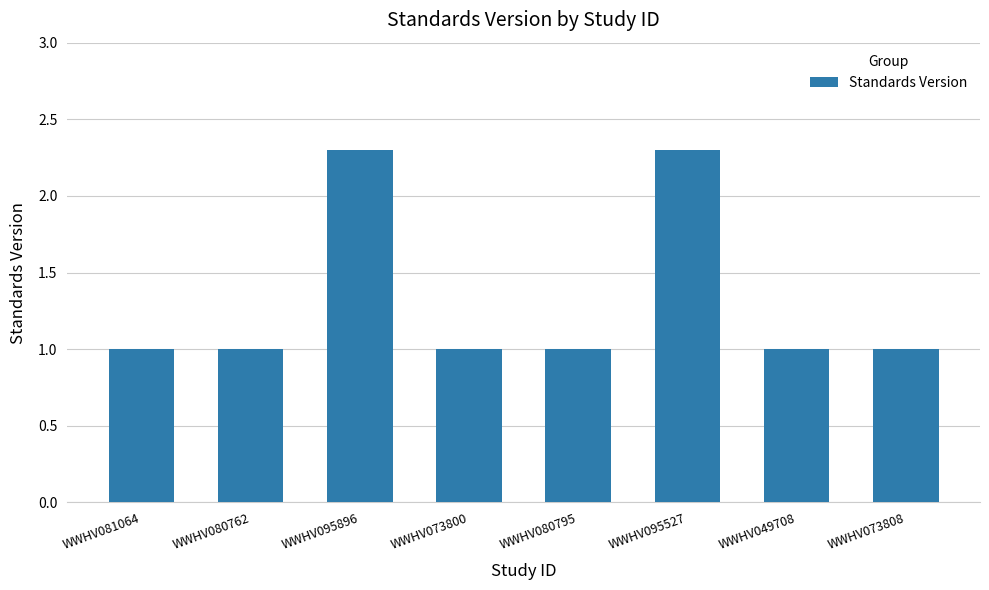

What is the smallest value displayed?

1.0